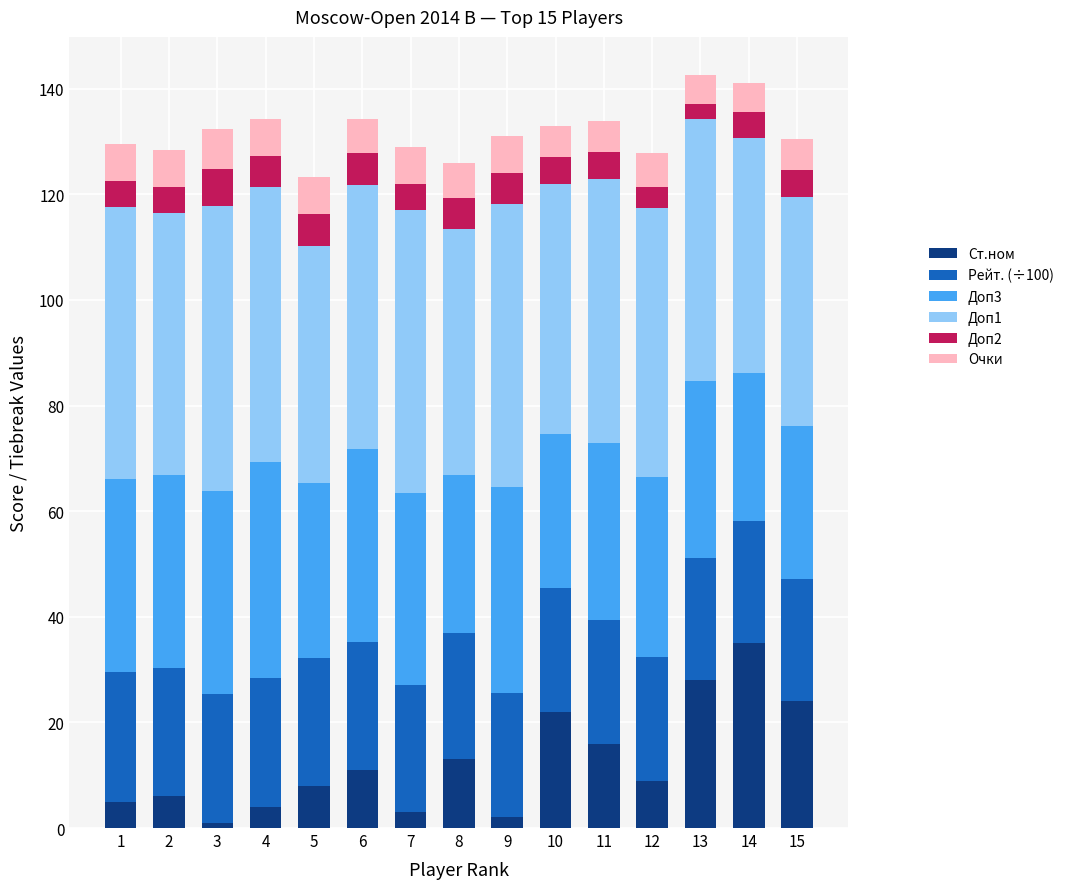

What is the total value across all series at 10?

133.0